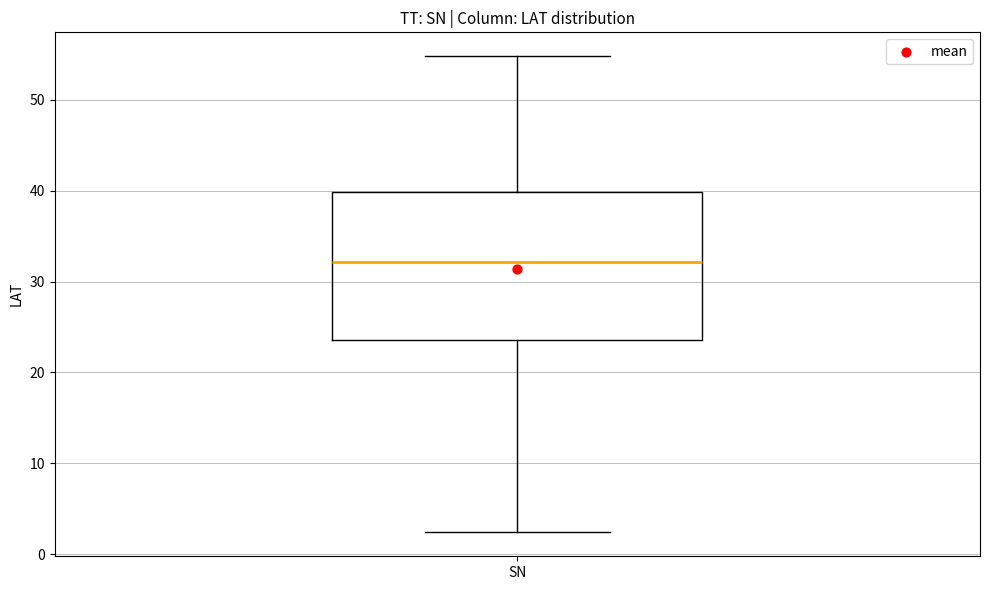

Read this box plot against the y-axis: the position of the median line, the range covered by the box, and the ends of both whiskers. The values are not printed on the chart, so give them approximately, as read against the axis.

median 32, box 24 to 40, whiskers 2 to 55